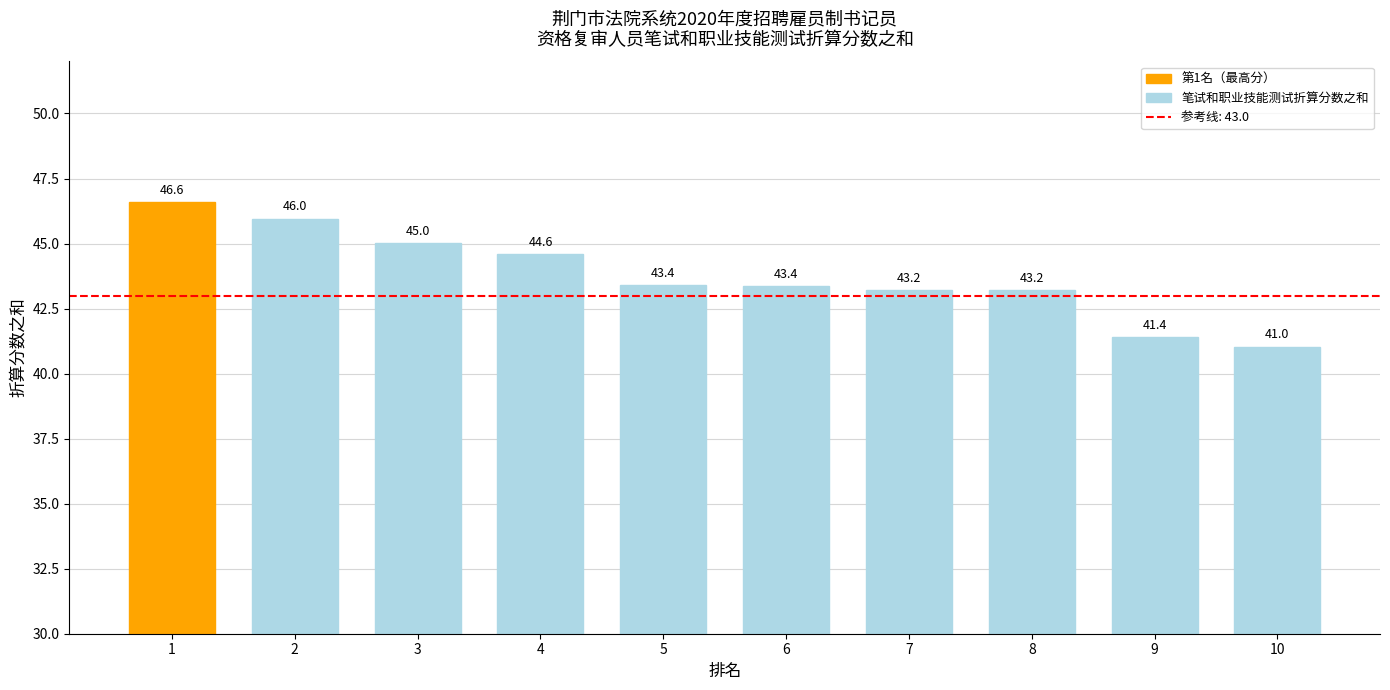

Are the bars grouped side by side (vs. stacked)?

No